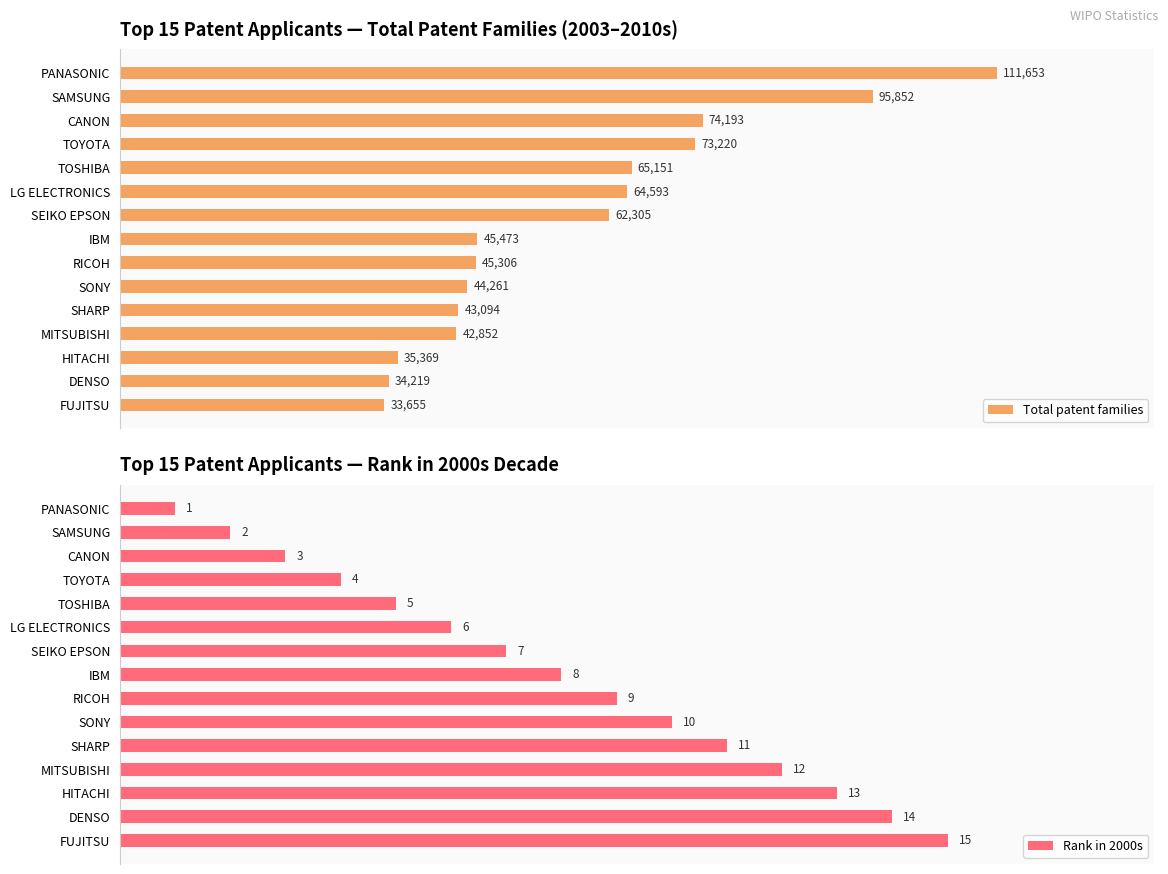

How many groups of bars are there?

15